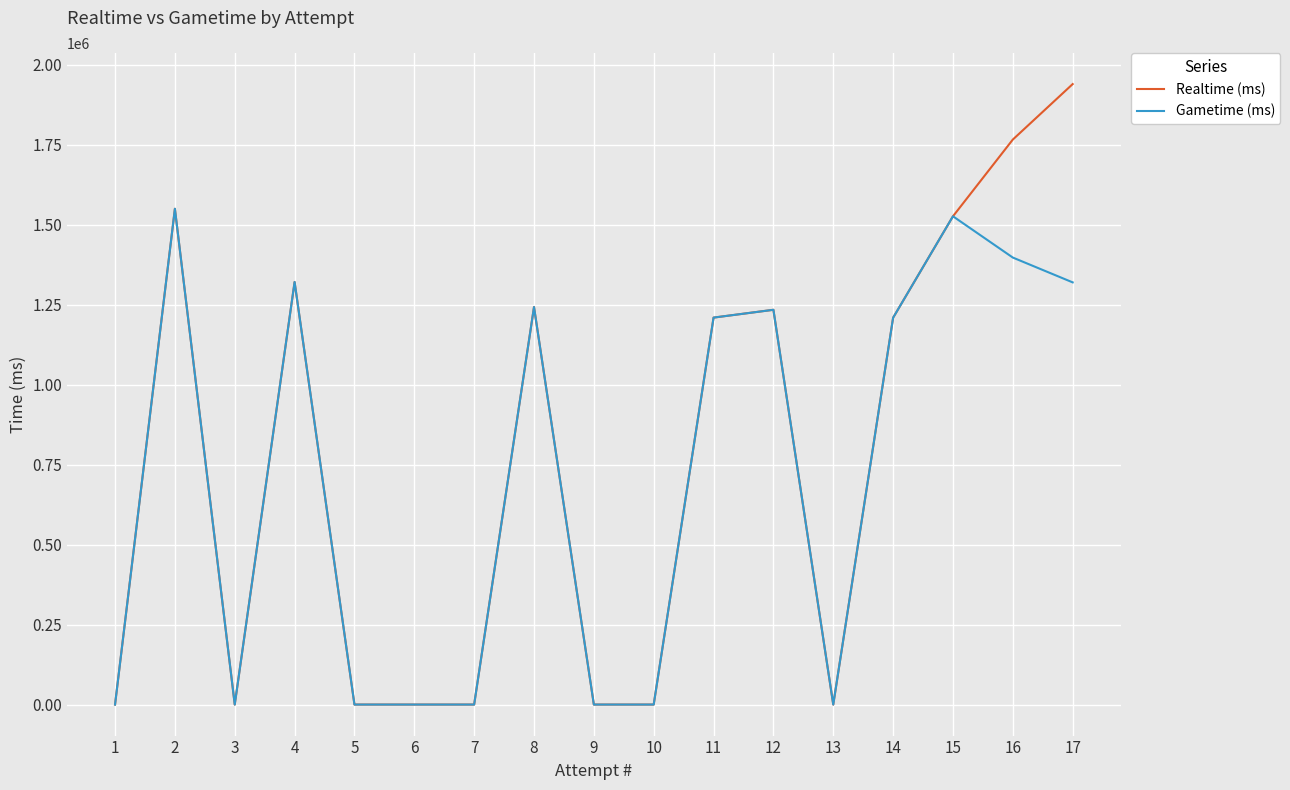

Does the chart have visible grid lines?

Yes